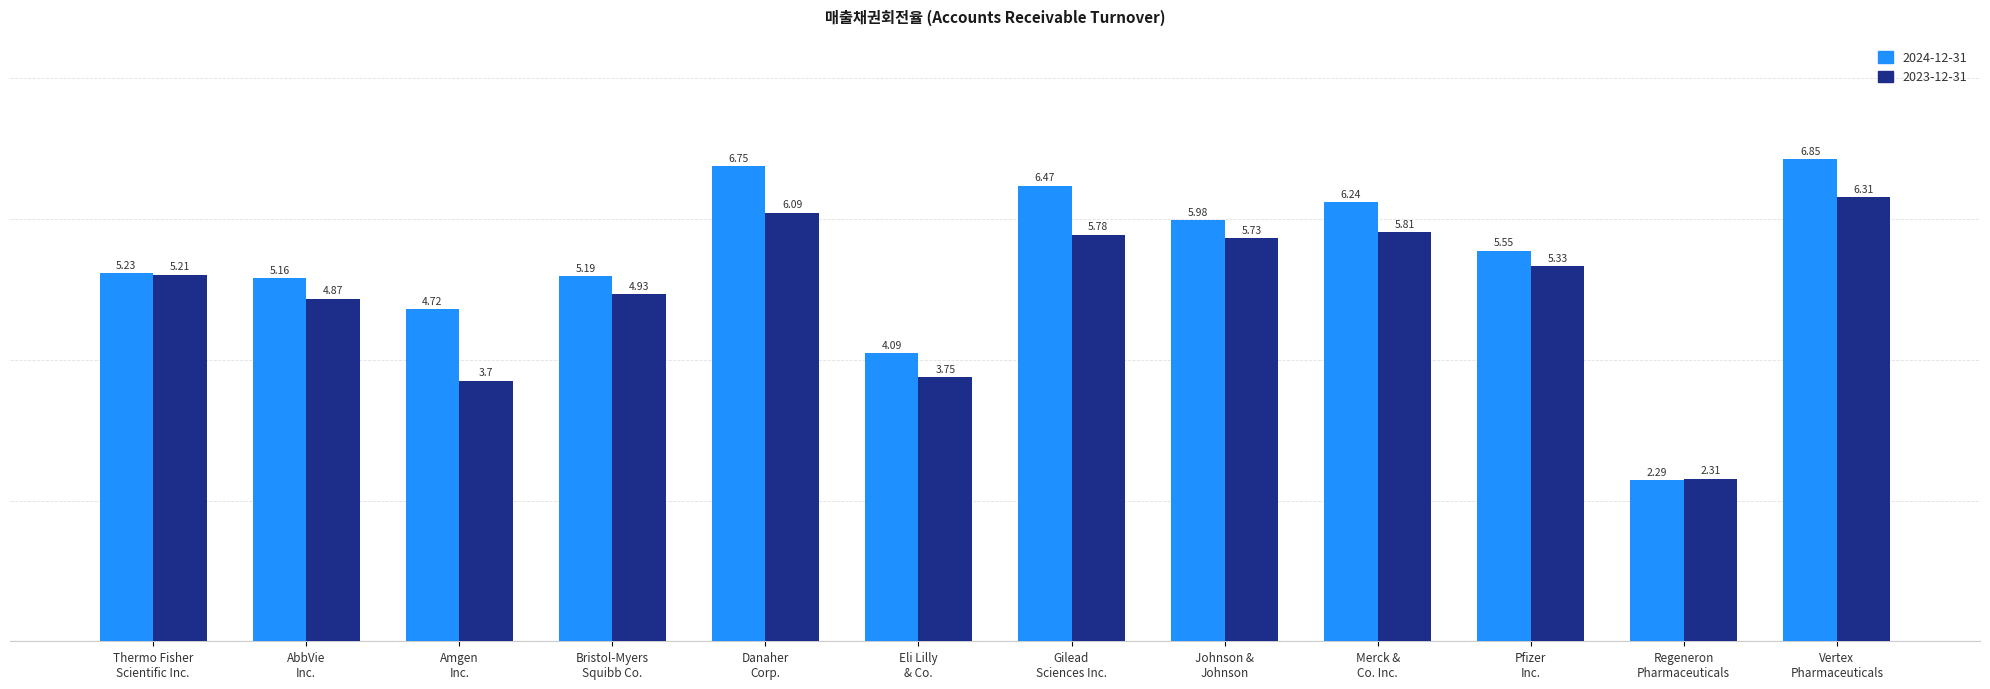

What is the sum of all 2024-12-31 values?

64.5